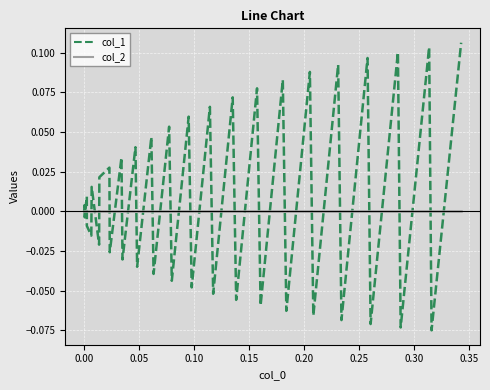

Which series has the largest range (max minus min)?

col_1